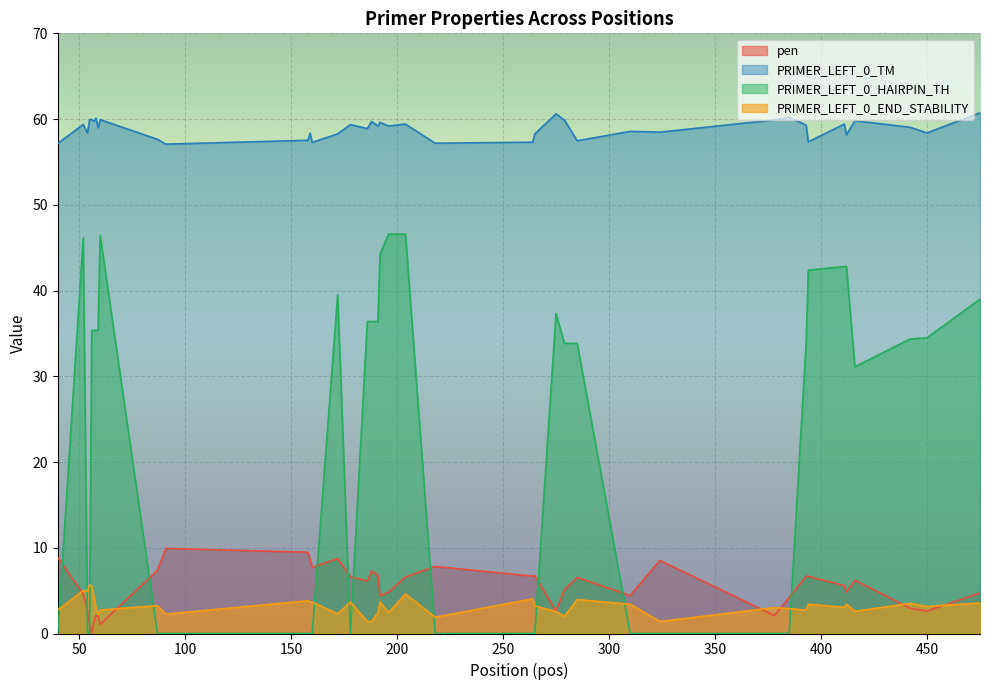

What are all the series names shown in the legend?

pen, PRIMER_LEFT_0_TM, PRIMER_LEFT_0_HAIRPIN_TH, PRIMER_LEFT_0_END_STABILITY